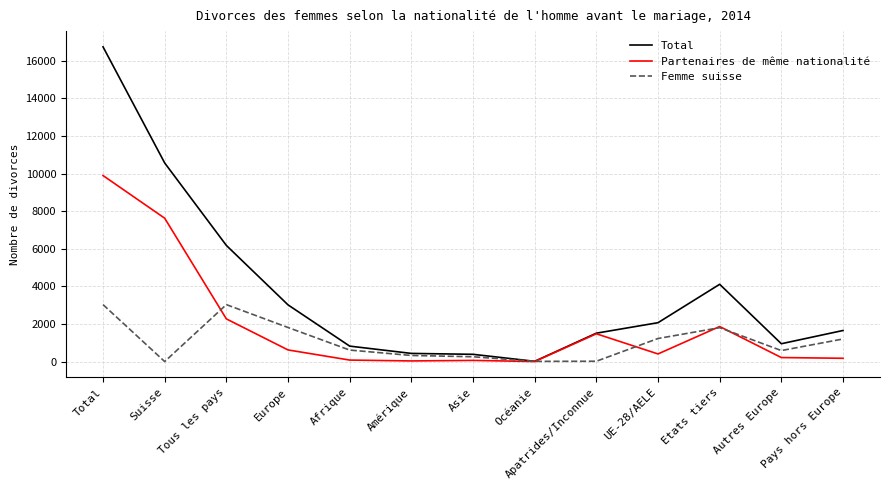

Where is the first local maximum for Femme suisse?

Tous les pays